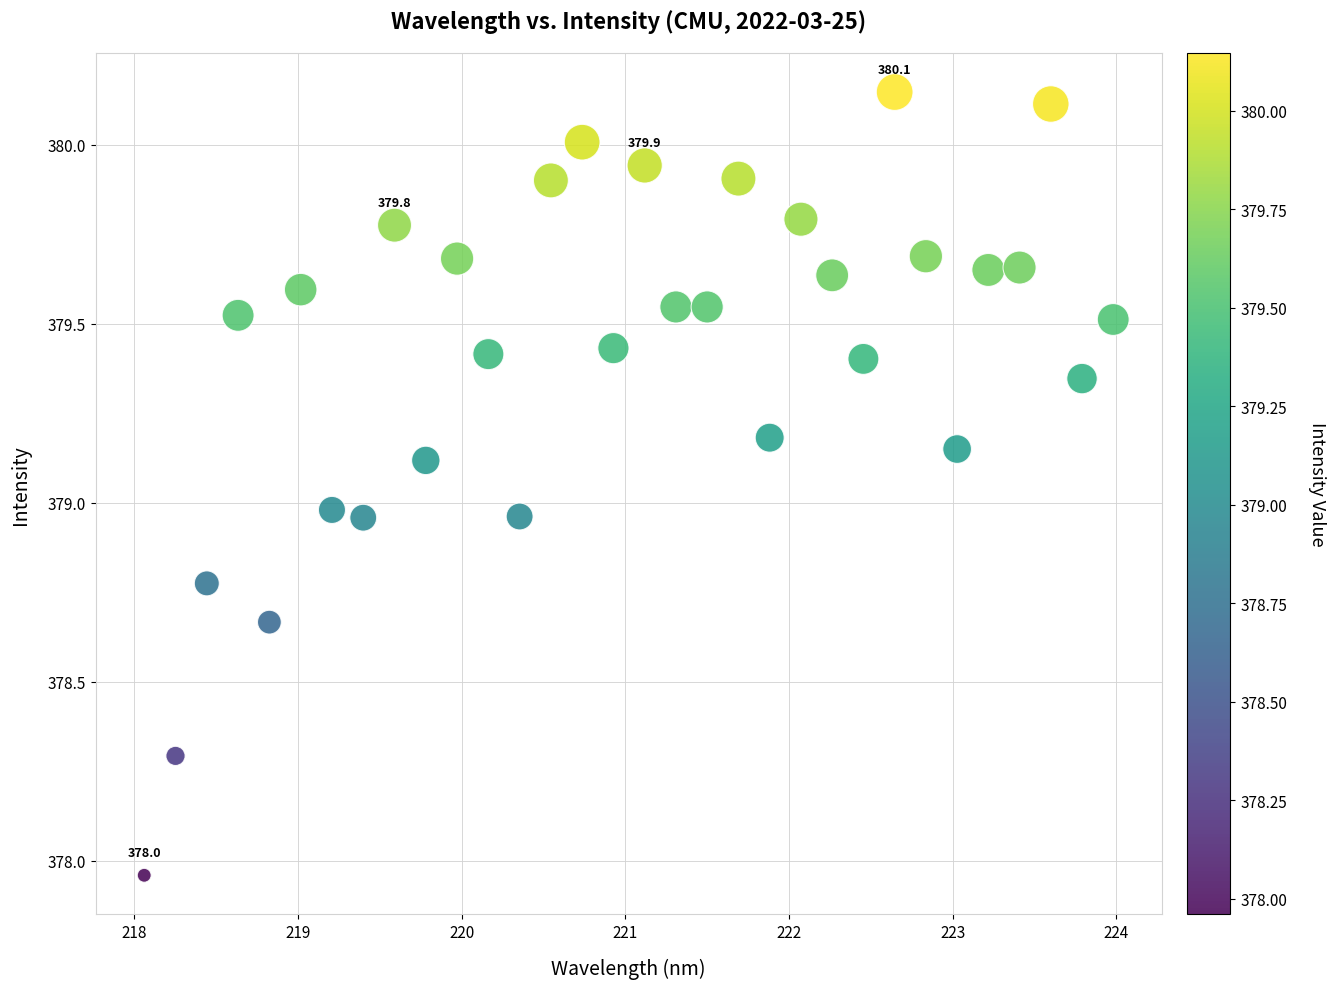

What is the range of X values (max minus min)?

5.9